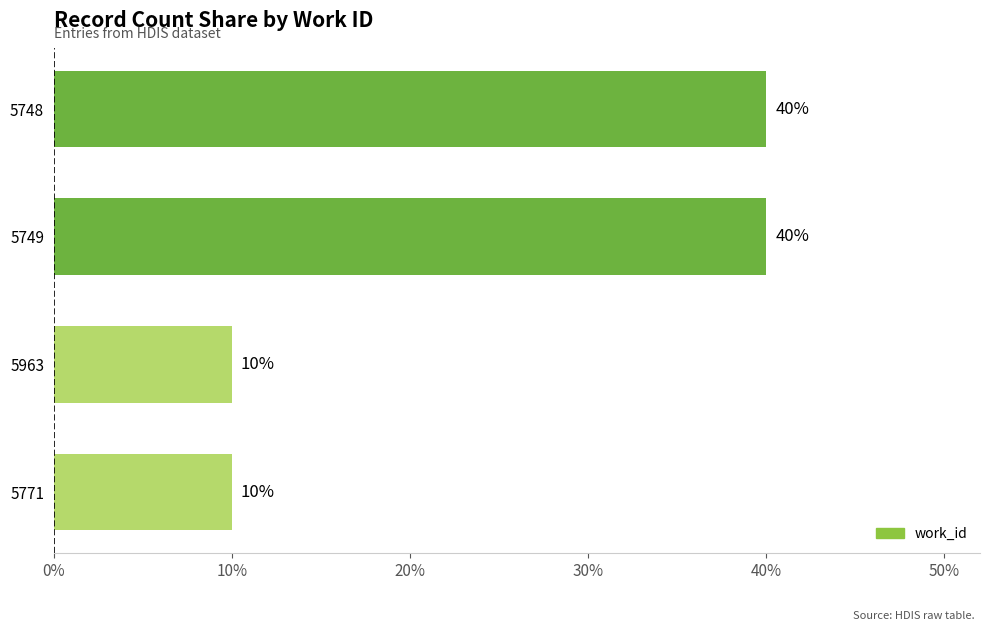

Are the bars horizontal?

Yes